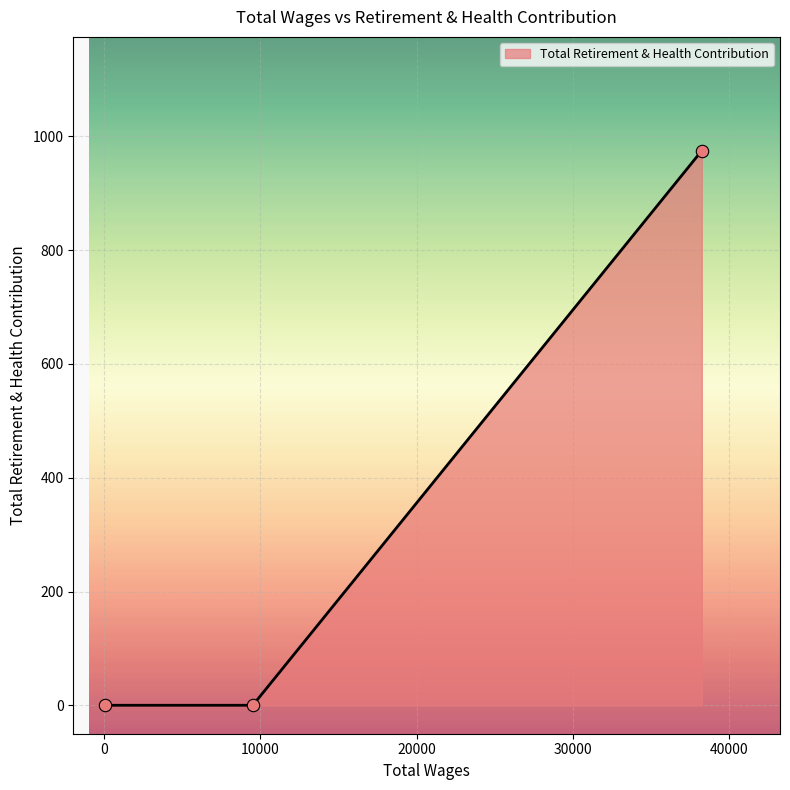

What is the average value?

325